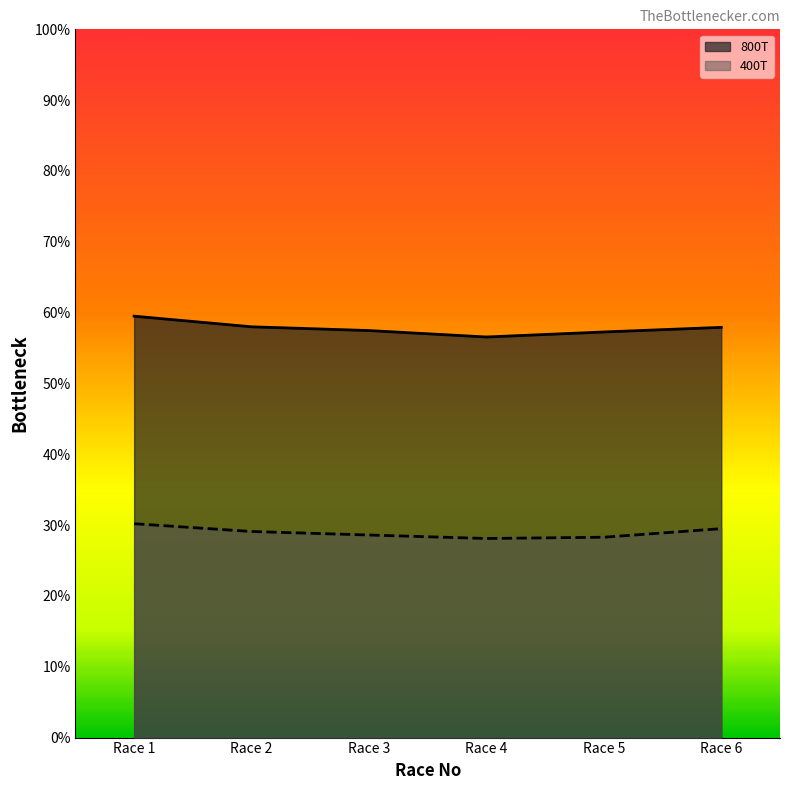

At which category is the sum across all series the highest?

Race 1